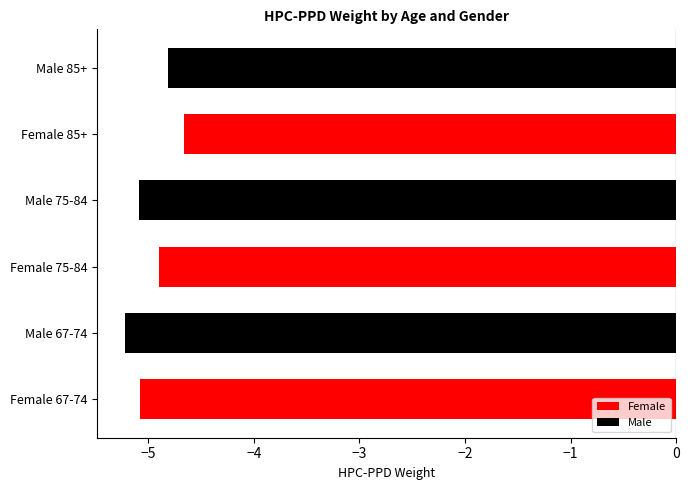

Rank the categories by value from highest to lowest.

Female 85+, Male 85+, Female 75-84, Female 67-74, Male 75-84, Male 67-74